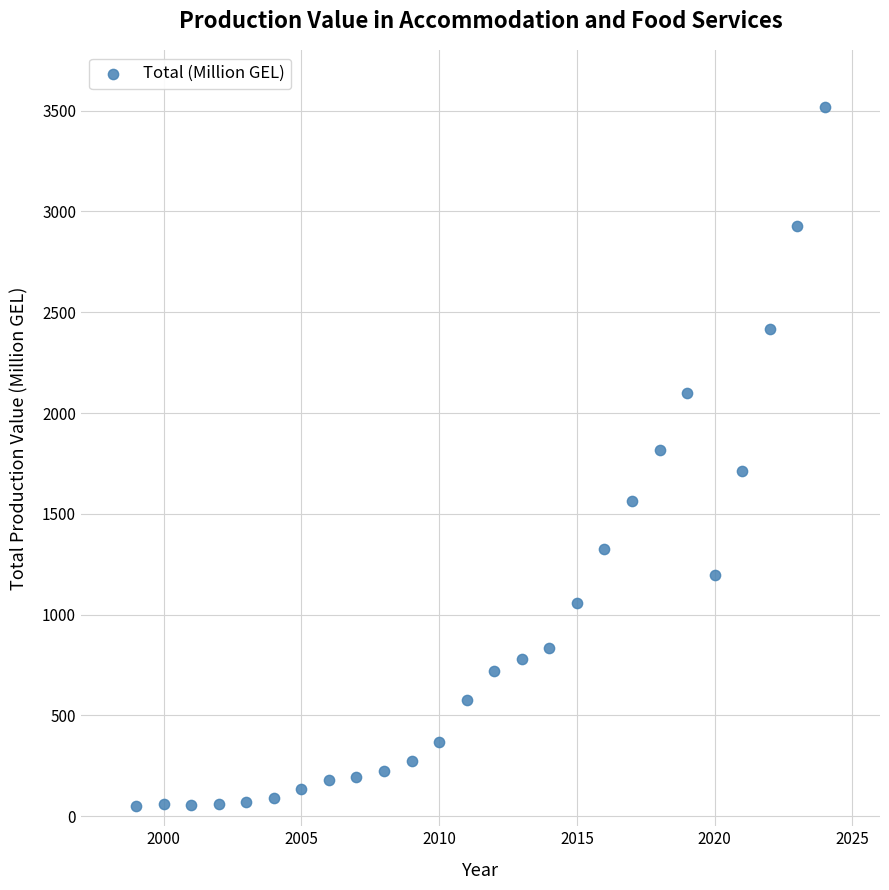

What is the range of Y values (max minus min)?

3465.7